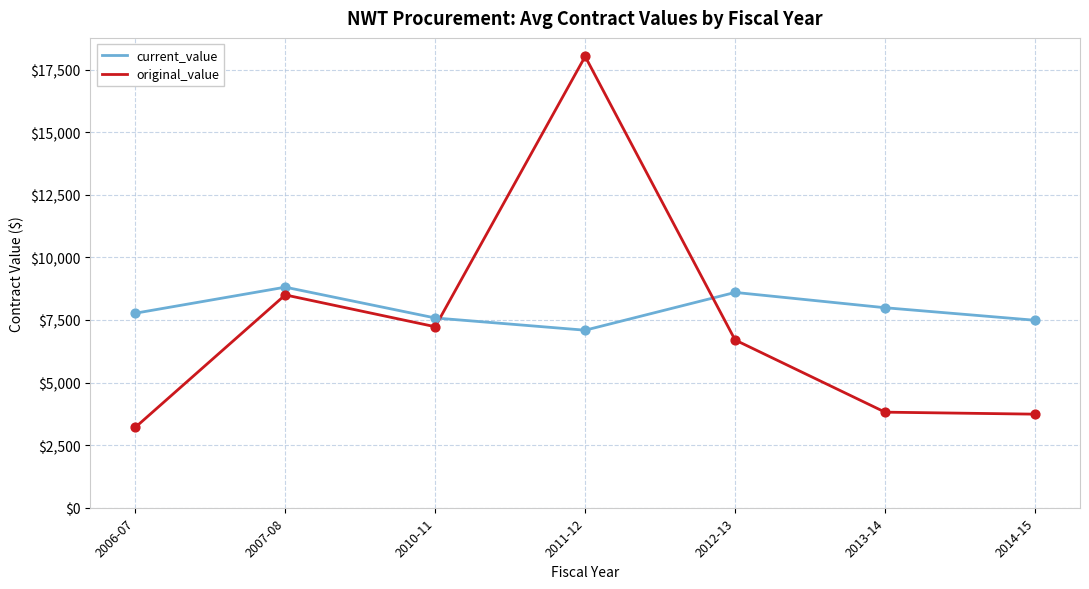

Between 2007-08 and 2010-11, which series saw the biggest shift?

original_value